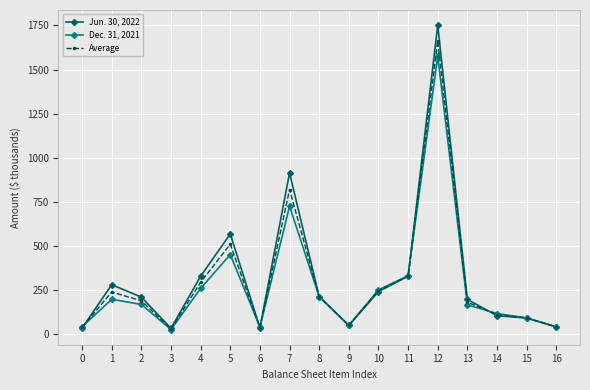

At which category is the sum across all series the highest?

12